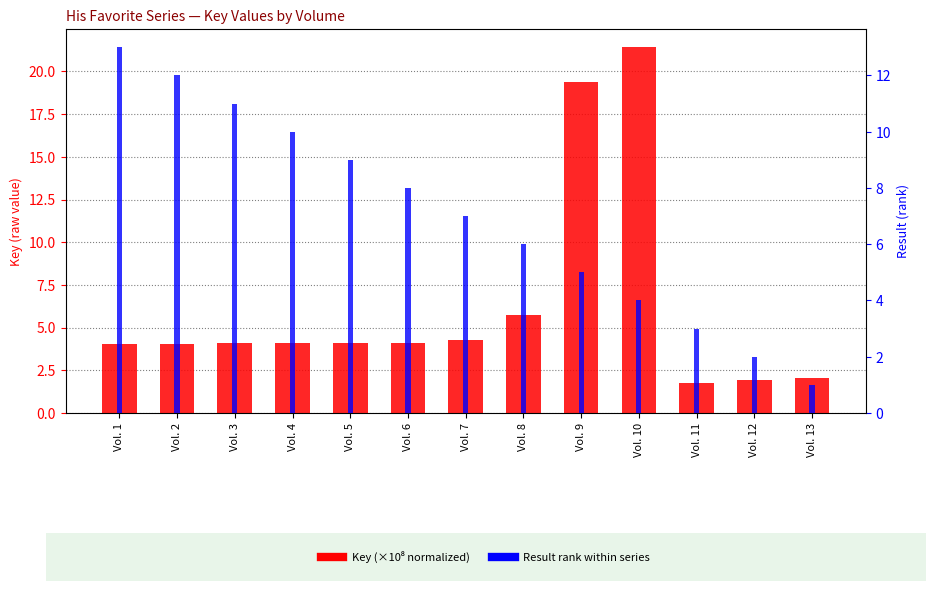

Which series has the largest range (max minus min)?

Key (×10⁸)